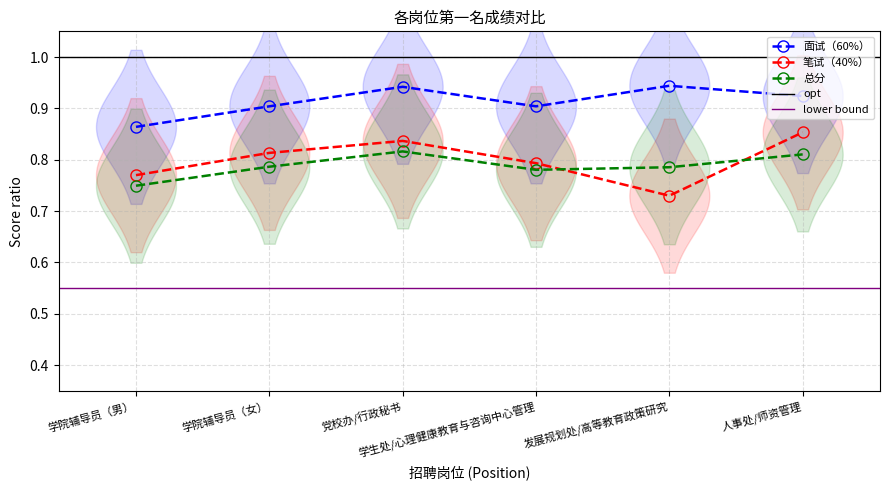

At which label is 笔试（40%） closest to 0?

发展规划处/高等教育政策研究